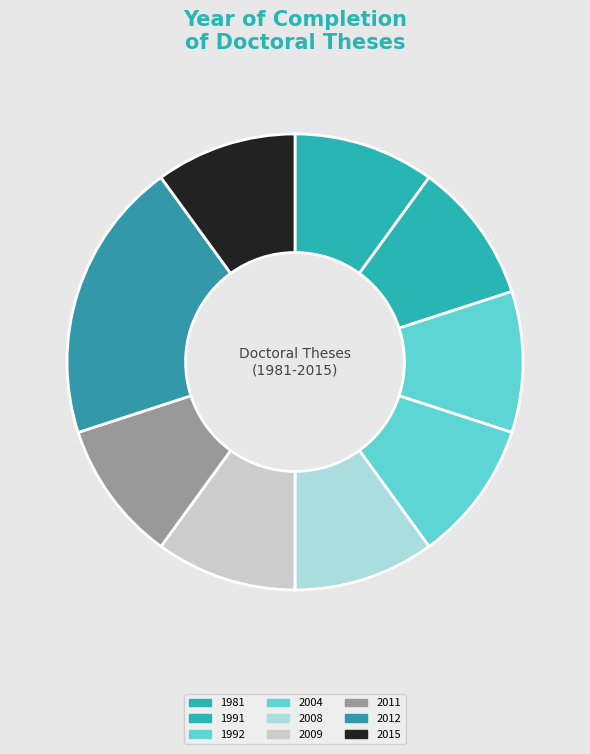

How many slices are in this pie chart?

9